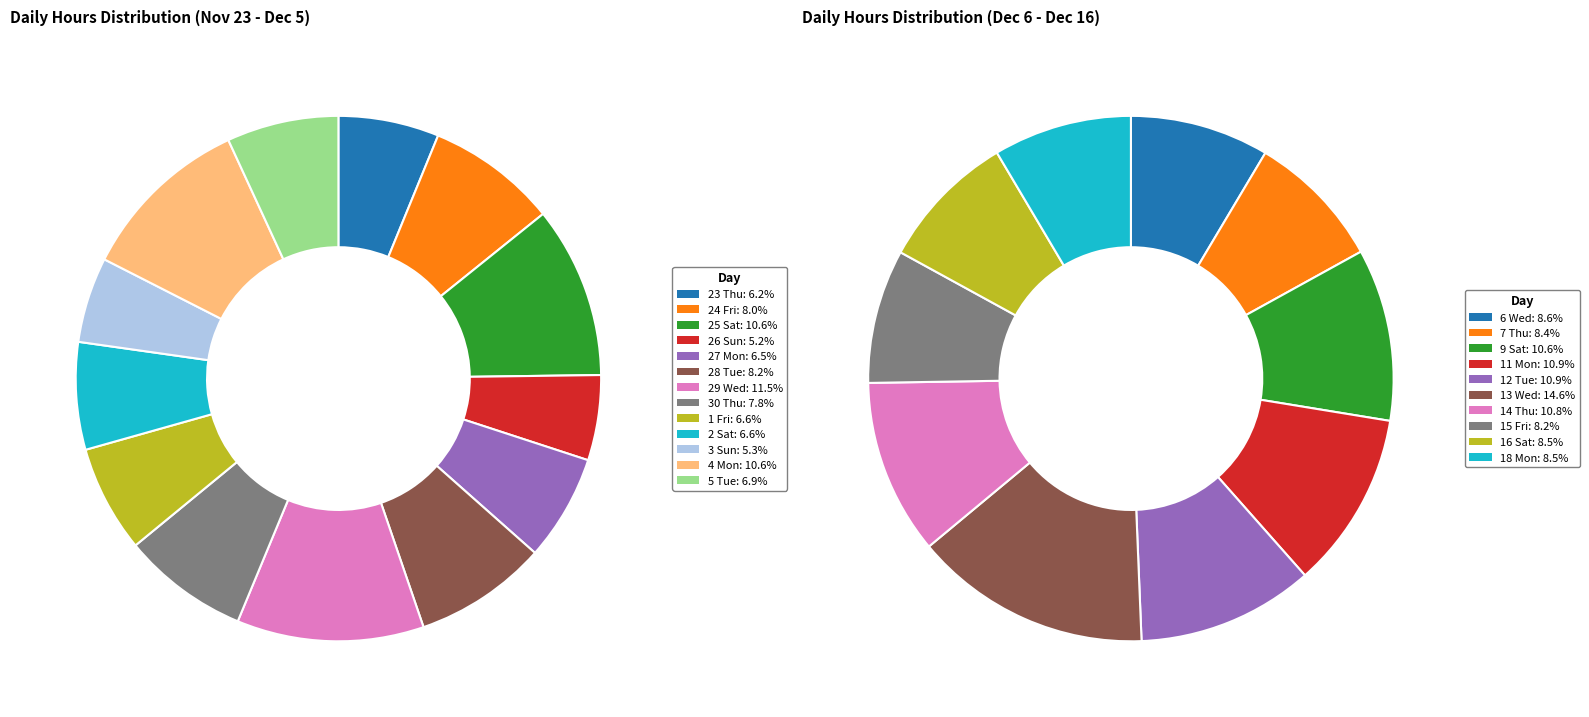

Is there a majority slice in this chart?

No